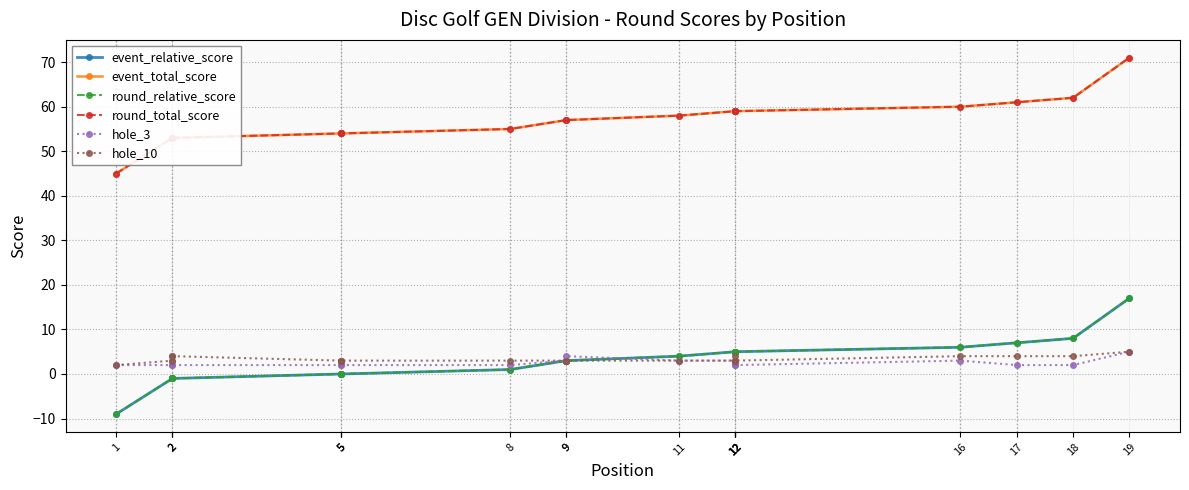

How many lines are shown in the chart?

6